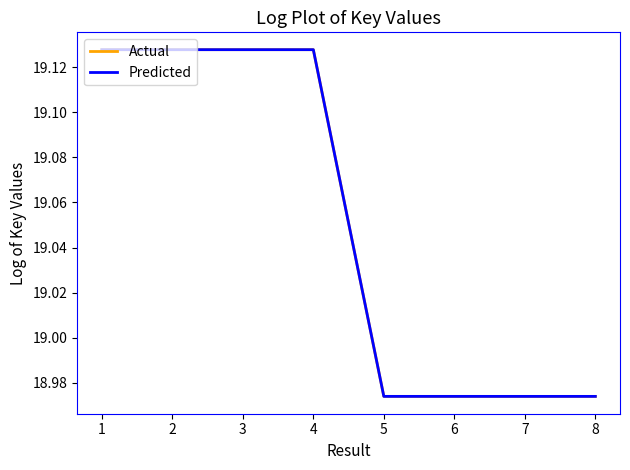

The Actual series shows 33.4 at 3. True or false?

False